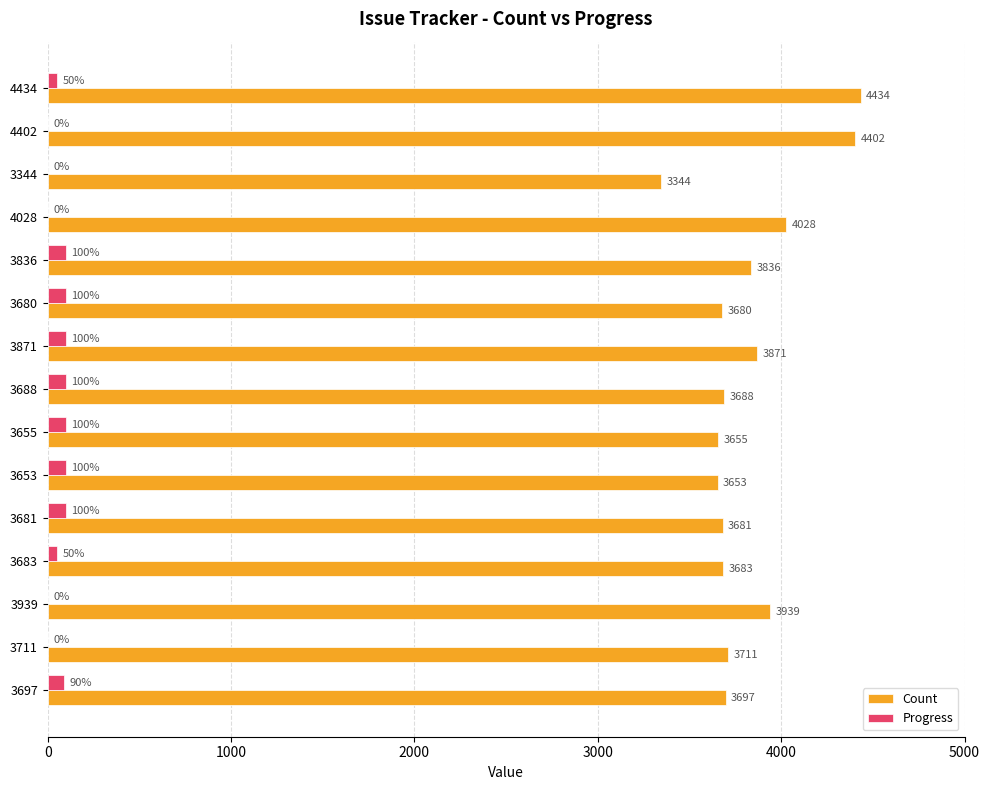

Which series has the widest spread of values?

Count